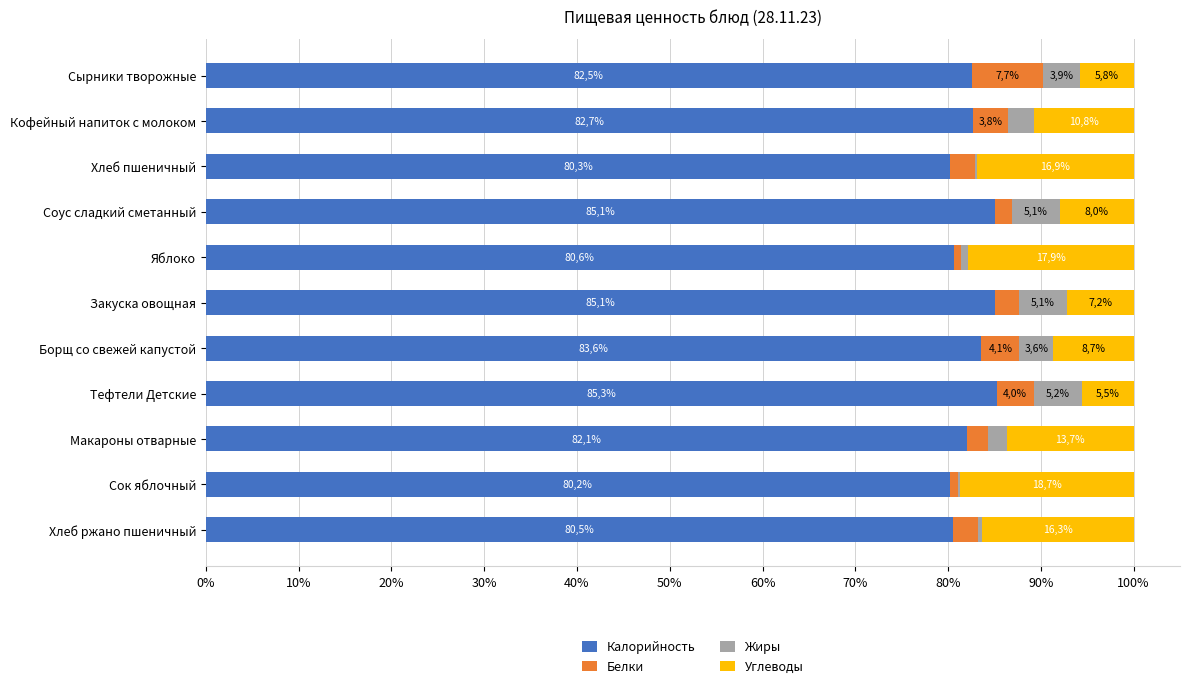

Reading left to right, extract all data points from this chart.

Калорийность: 82.5	82.7	80.3	85.1	80.6	85.1	83.6	85.3	82.1	80.2	80.5
Белки: 7.7	3.8	2.6	1.8	0.8	2.6	4.1	4.0	2.2	0.9	2.7
Жиры: 3.9	2.8	0.2	5.1	0.8	5.1	3.6	5.2	2.0	0.2	0.5
Углеводы: 5.8	10.8	16.9	8.0	17.9	7.2	8.7	5.5	13.7	18.7	16.3